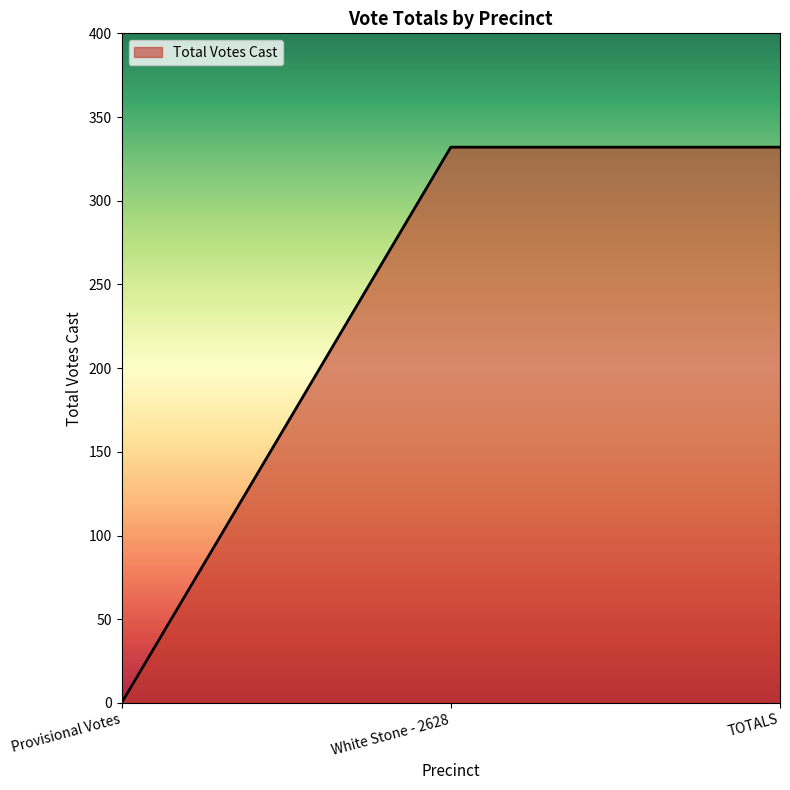

How many distinct data groups are displayed?

1